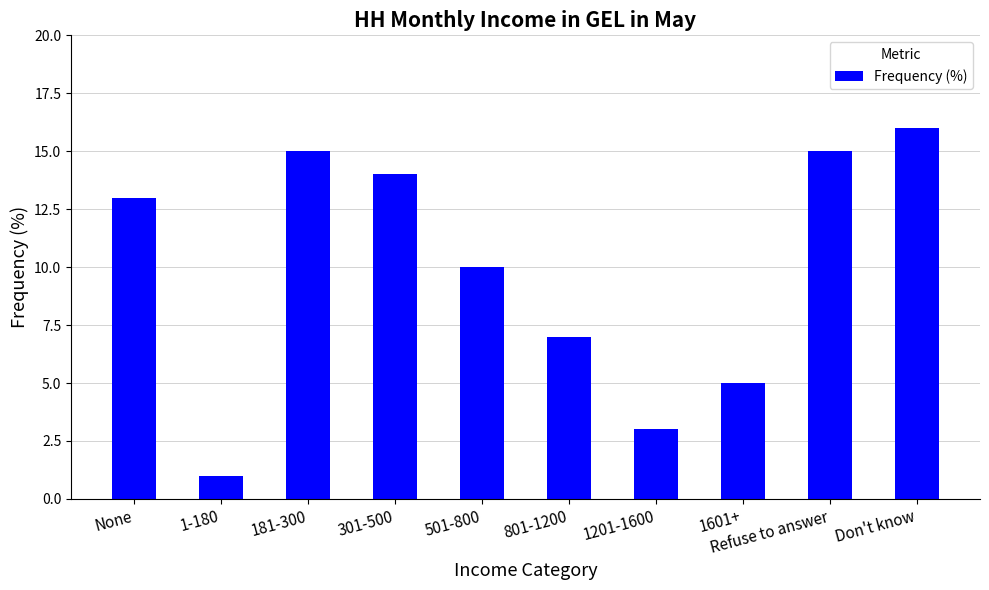

Which category has the lowest value across all series?

1-180